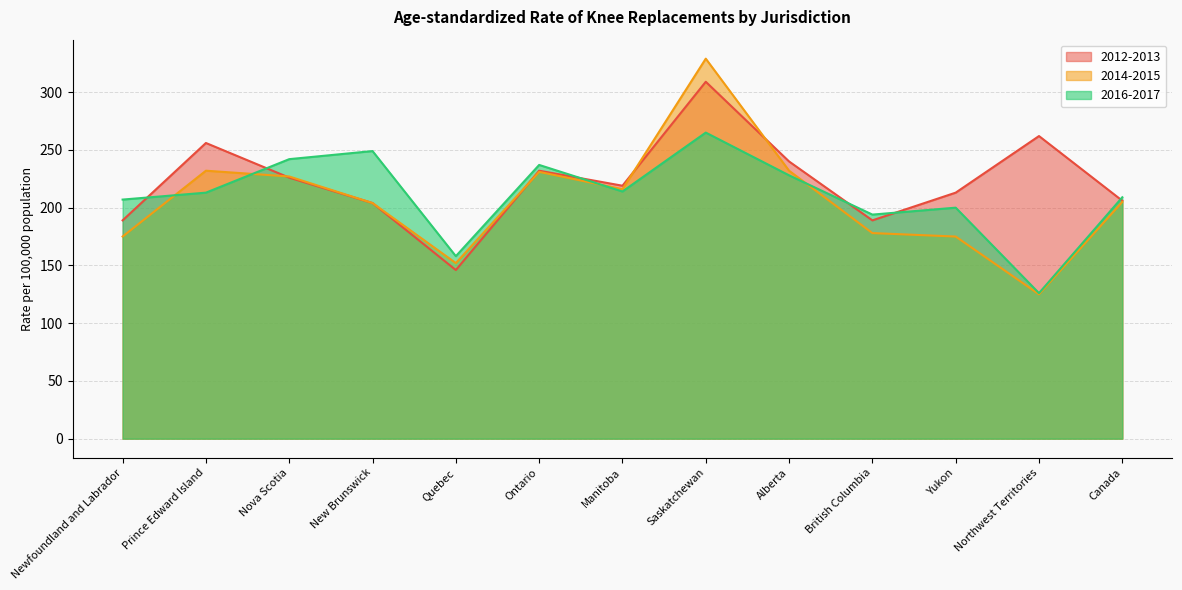

Reading right to left, extract all data points from this chart.

2012-2013: 206	262	213	189	240	309	219	232	146	204	226	256	189
2014-2015: 205	125	175	178	232	329	216	231	152	204	227	232	175
2016-2017: 209	126	200	194	228	265	214	237	158	249	242	213	207